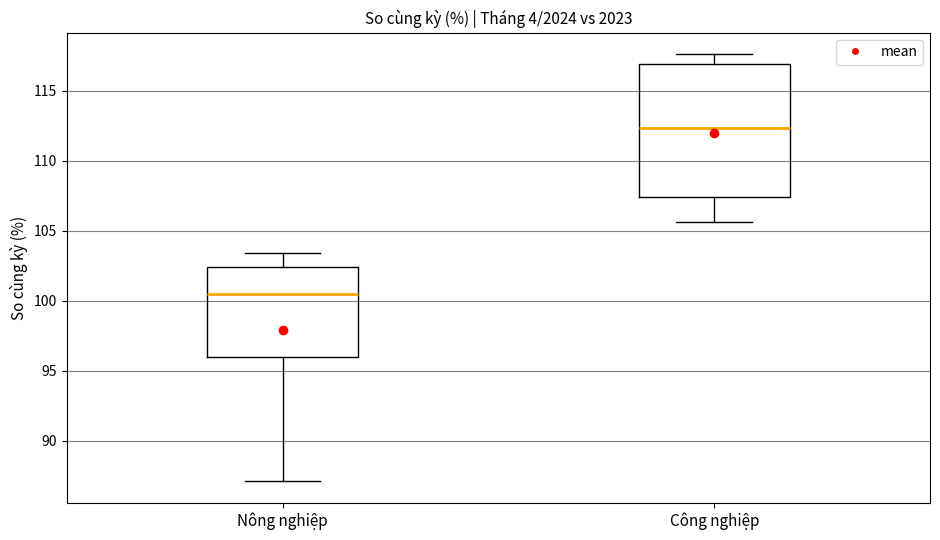

Reading left to right, read every box against the y-axis: the position of its median line, the range the box covers, and the ends of its whiskers. The values are not printed on the chart, so give them approximately, as read against the axis.

Nông nghiệp: median 100.5, box 96.0 to 102.5, whiskers 87.0 to 103.5
Công nghiệp: median 112.5, box 107.5 to 117.0, whiskers 105.5 to 117.5